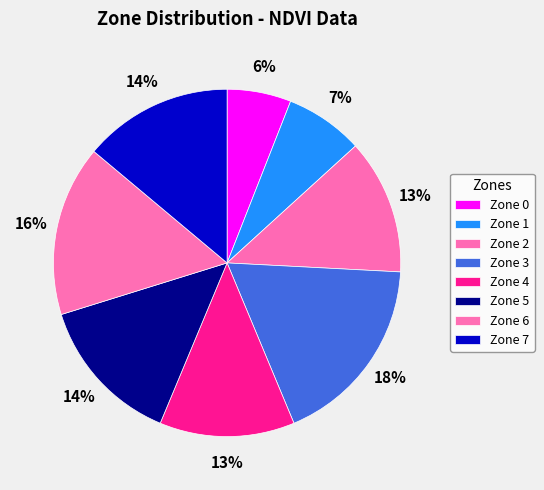

Which has a higher value, Zone 4 or Zone 1?

Zone 4